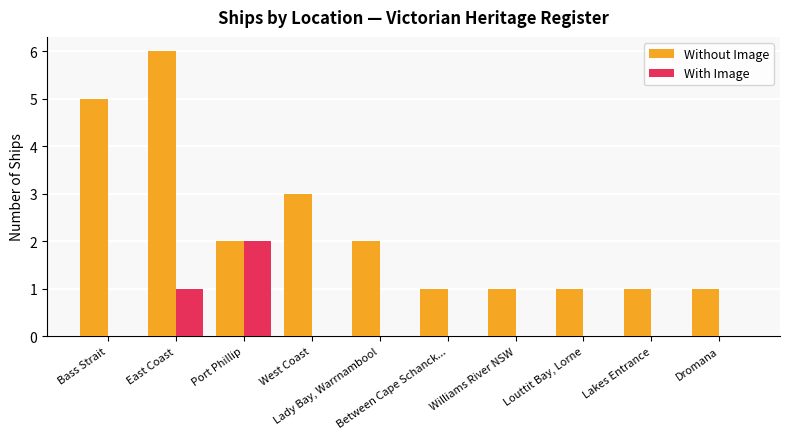

True or false: With Image has a value of 0 at Lakes Entrance.

True